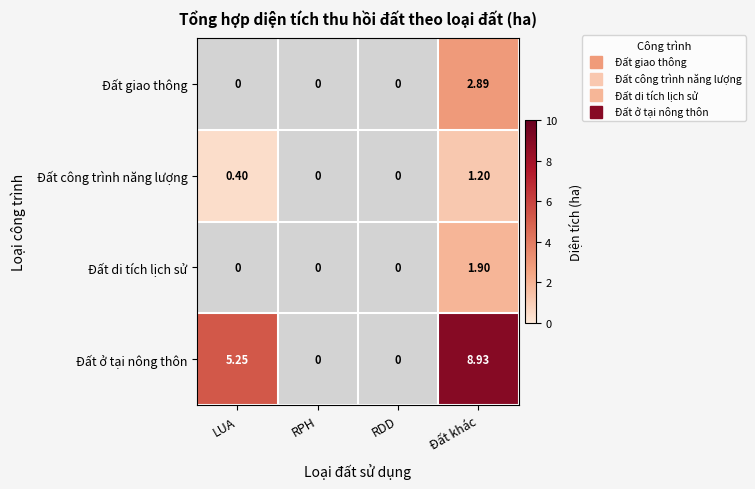

Which series has the largest range (max minus min)?

Đất ở tại nông thôn